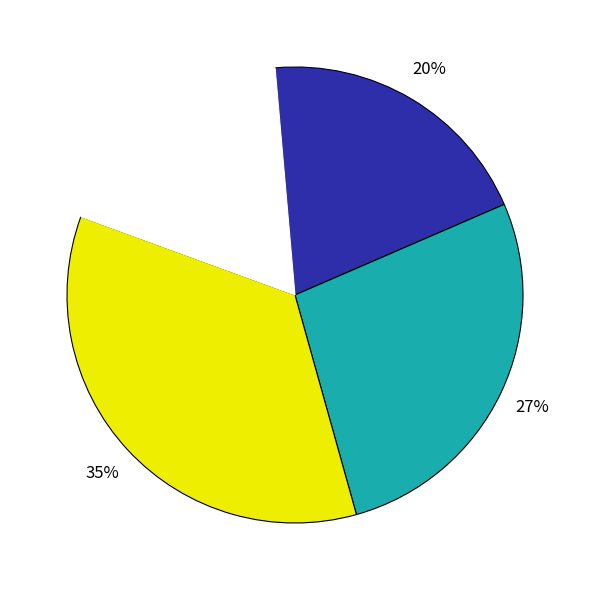

Does any single category account for the majority?

No